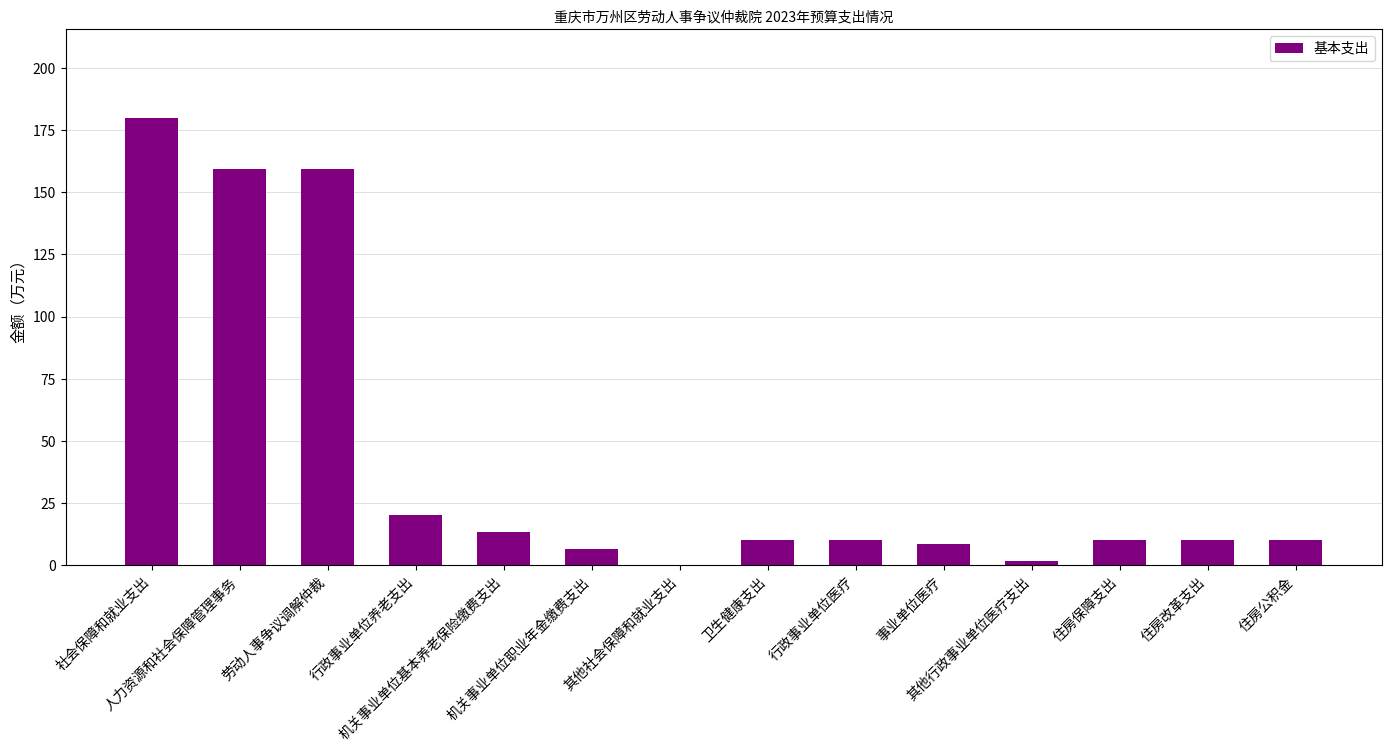

What is the greatest value displayed?

179.6